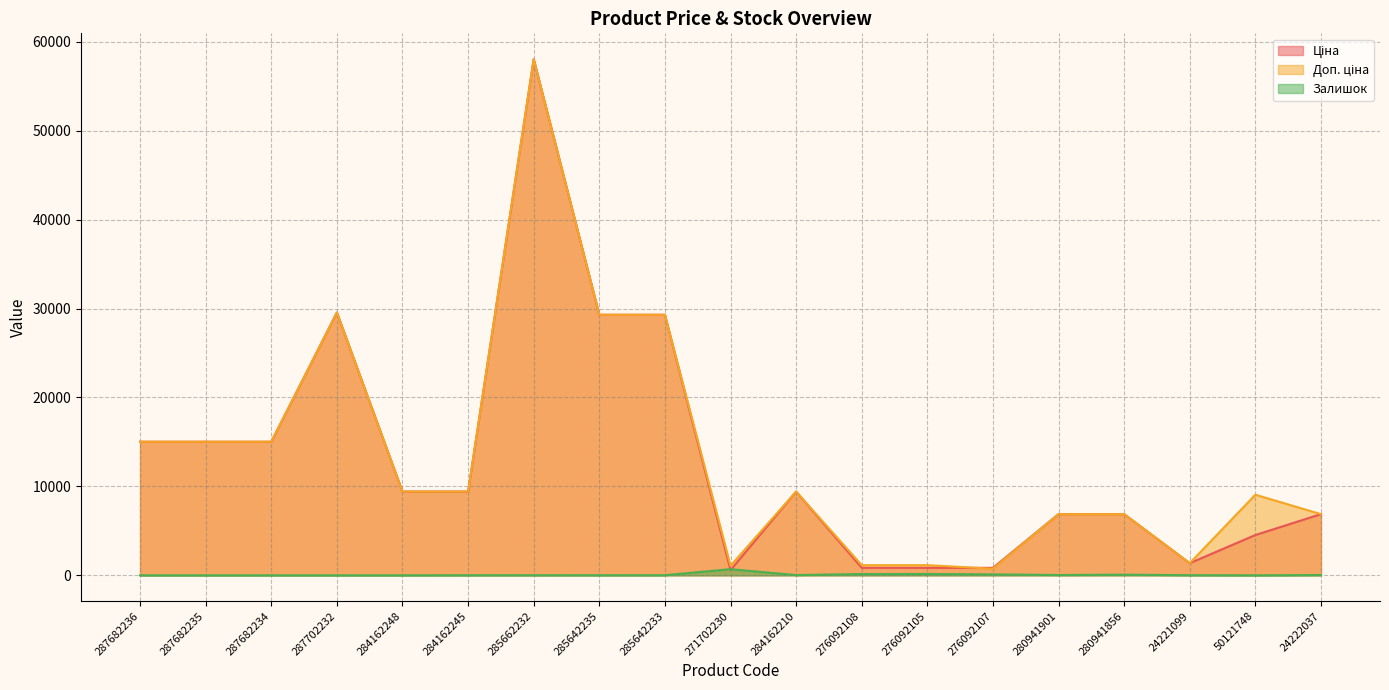

Reading left to right, what are all the values shown in this chart?

Ціна: 15019.2	15019.2	15019.2	29548.9	9416.9	9416.9	58037.0	29294.9	29294.9	586.0	9416.9	842.8	842.8	842.8	6879.5	6879.5	1366.3	4531.4	6879.5
Доп. ціна: 15019.2	15019.2	15019.2	29548.9	9416.9	9416.9	58037.0	29294.9	29294.9	1074.5	9416.9	1142.1	1142.1	742.0	6879.5	6879.5	1366.0	9062.9	6879.5
Залишок: 0.0	0.0	0.0	0.0	0.0	9.0	12.0	11.0	13.0	690.0	29.0	144.0	149.0	107.0	33.0	72.0	16.0	0.0	32.0